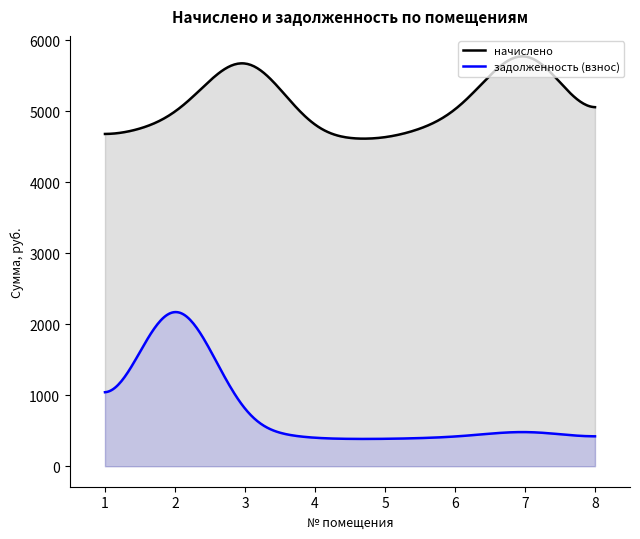

Count the number of categories in the chart.

300